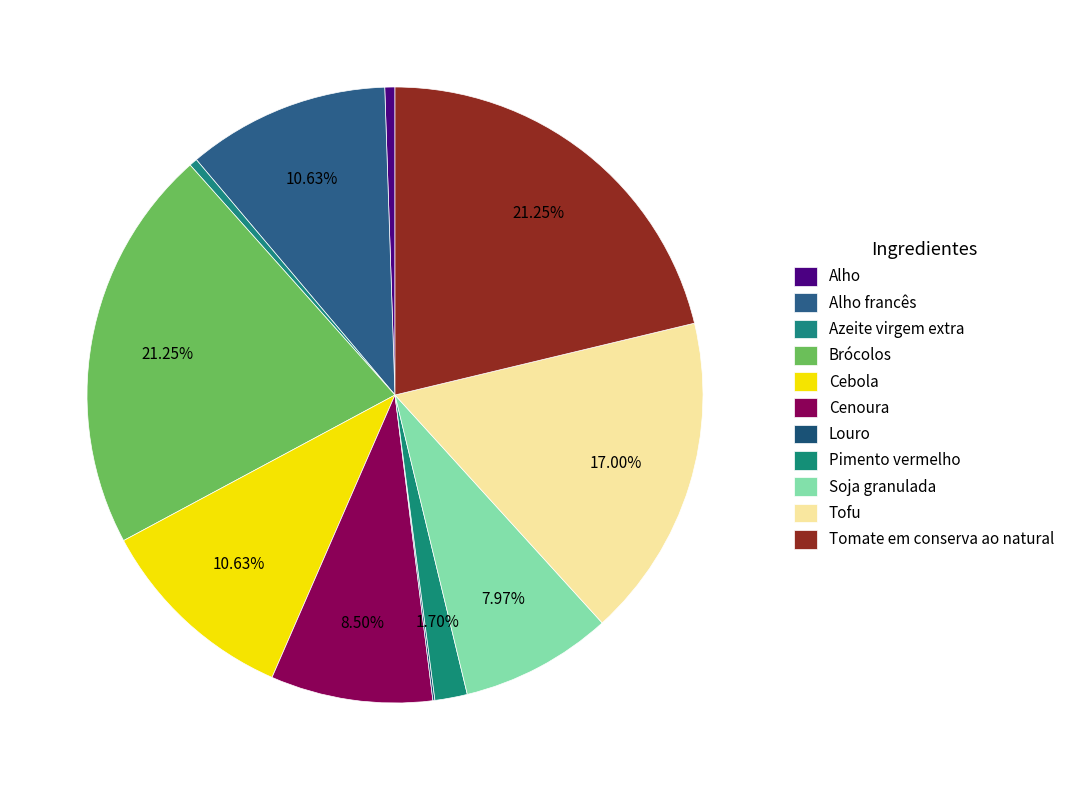

Rank the categories by value from highest to lowest.

Brócolos, Tomate em conserva ao natural, Tofu, Alho francês, Cebola, Cenoura, Soja granulada, Pimento vermelho, Alho, Azeite virgem extra, Louro